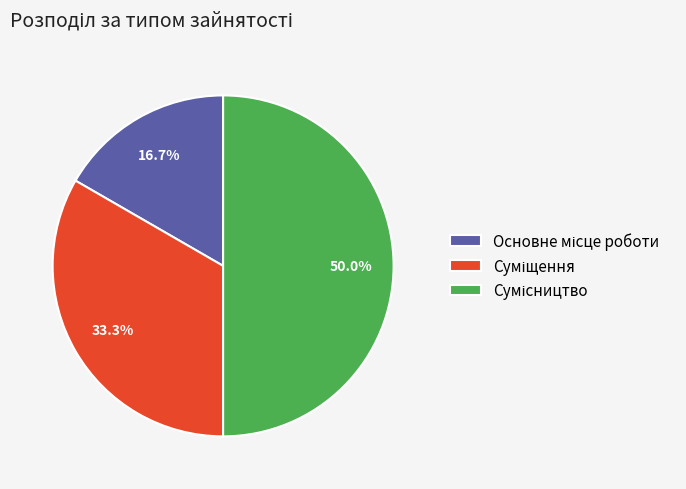

How many segments does this pie chart have?

3